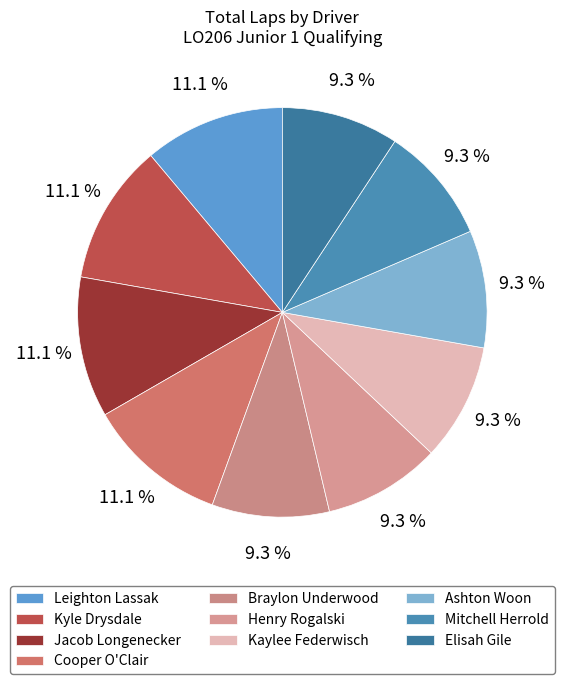

Is the sum of Braylon Underwood and Leighton Lassak greater than half?

No